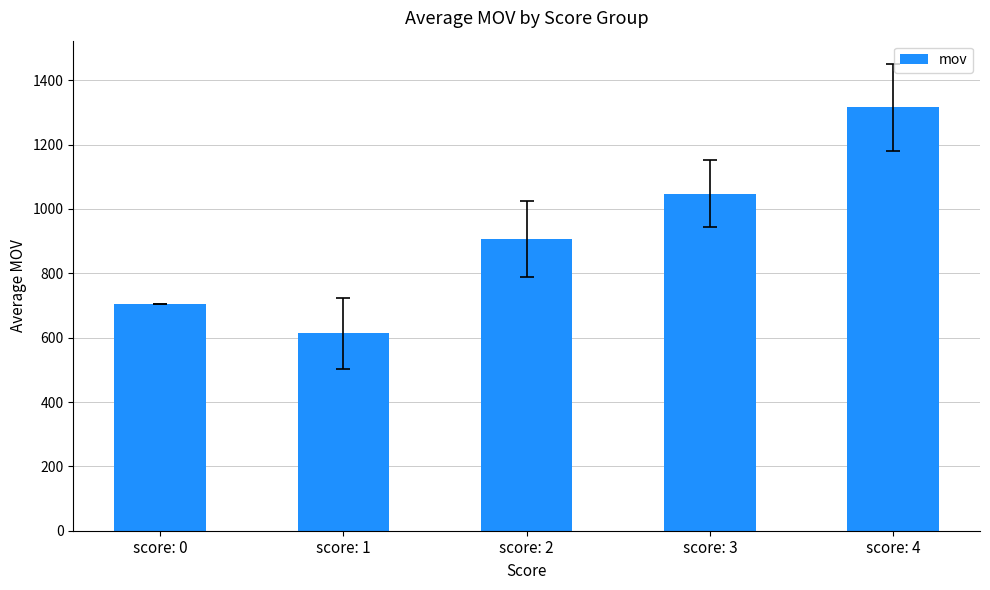

List the labels in order of value, largest first.

score: 4, score: 3, score: 2, score: 0, score: 1